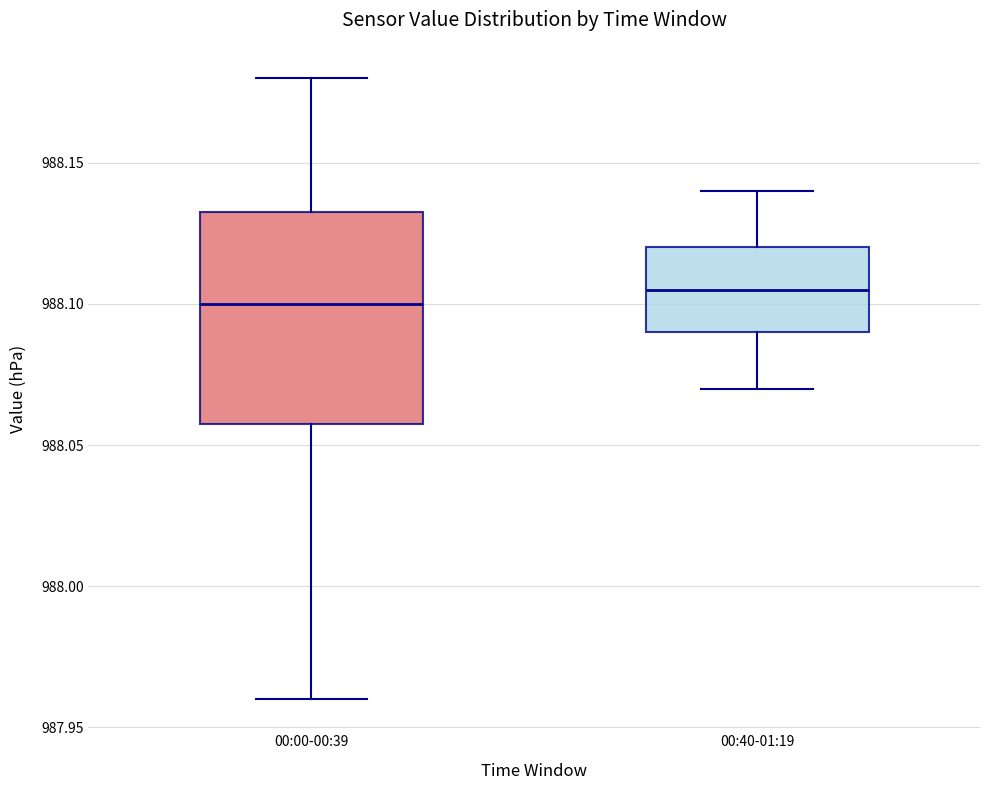

Where does the lower whisker of the box for 00:00-00:39 end on the y-axis? The values are not printed on the chart, so give them approximately, as read against the axis.

987.960